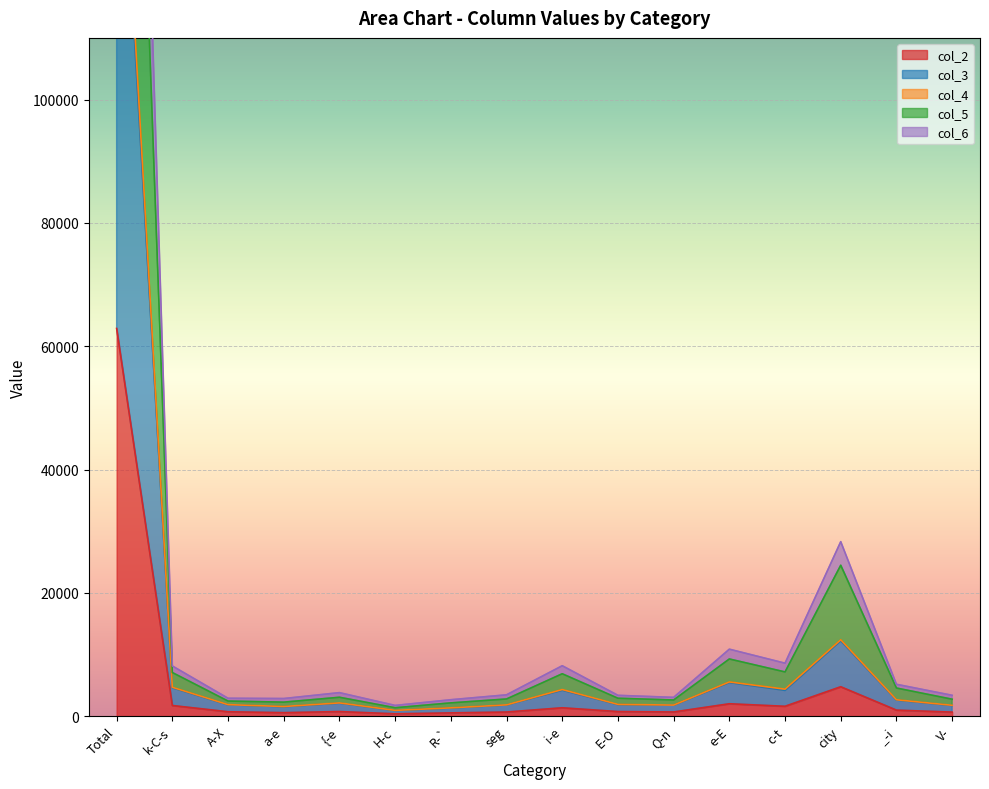

True or false: col_5 and col_3 cross at least once.

False